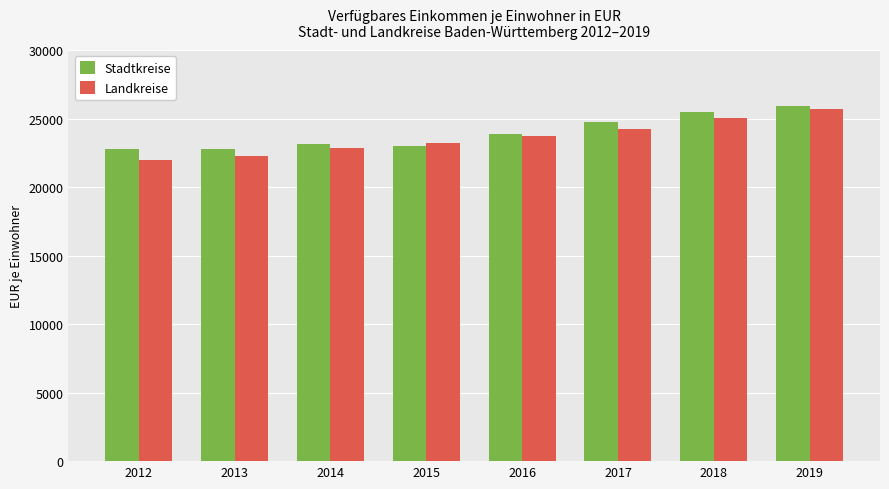

What is the value of the Stadtkreise bar at the 4th from the left?

23030